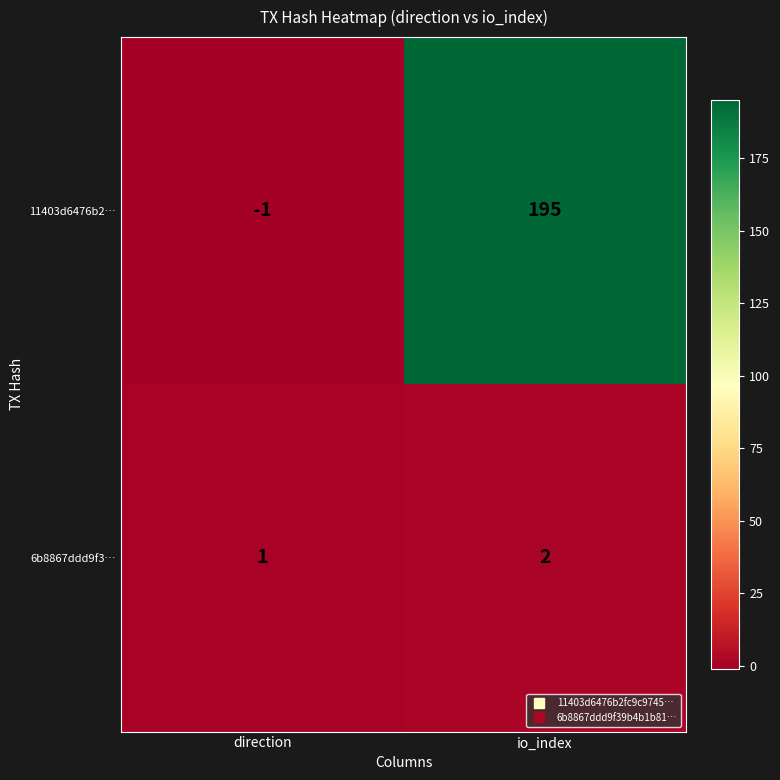

Which series changed the most between direction and io_index?

11403d6476b2…